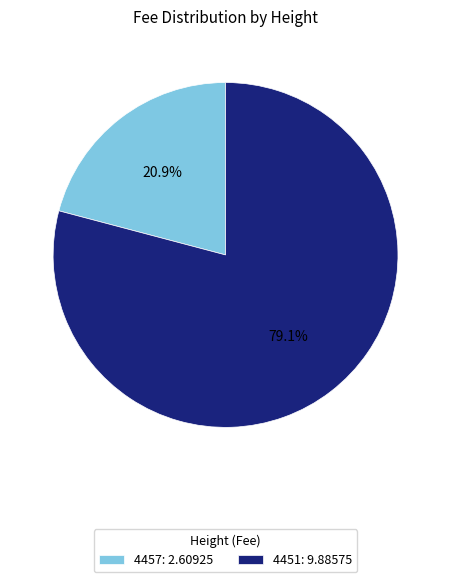

Combined, do 4451 and 4457 account for over 50%?

Yes